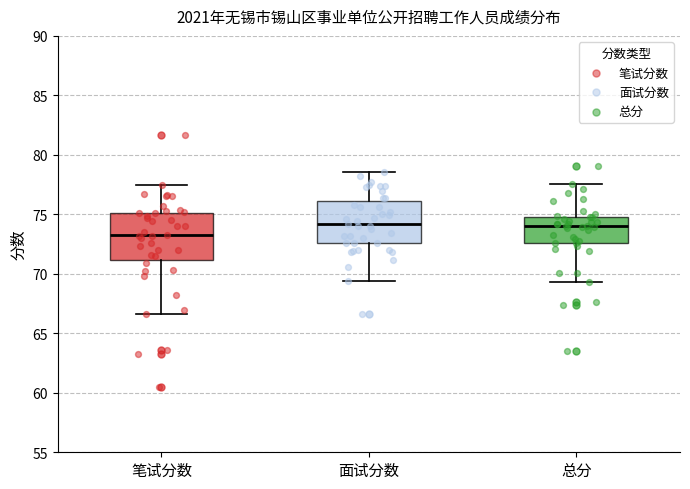

Reading left to right, read every box against the y-axis: the position of its median line, the range the box covers, and the ends of its whiskers. The values are not printed on the chart, so give them approximately, as read against the axis.

笔试分数: median 73.5, box 71.0 to 75.0, whiskers 66.5 to 77.5
面试分数: median 74.0, box 72.5 to 76.0, whiskers 69.5 to 78.5
总分: median 74.0, box 72.5 to 75.0, whiskers 69.5 to 77.5